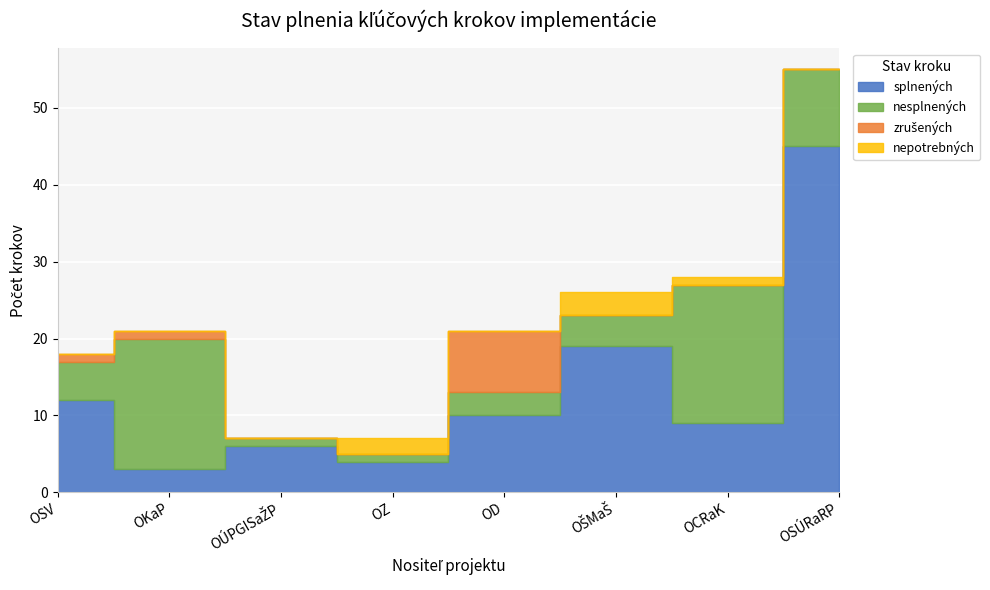

How many series are shown in this chart?

4